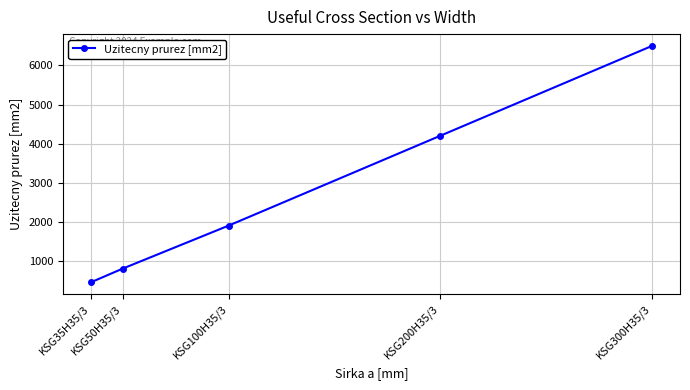

What is the value of the 5th point from the left?

6500